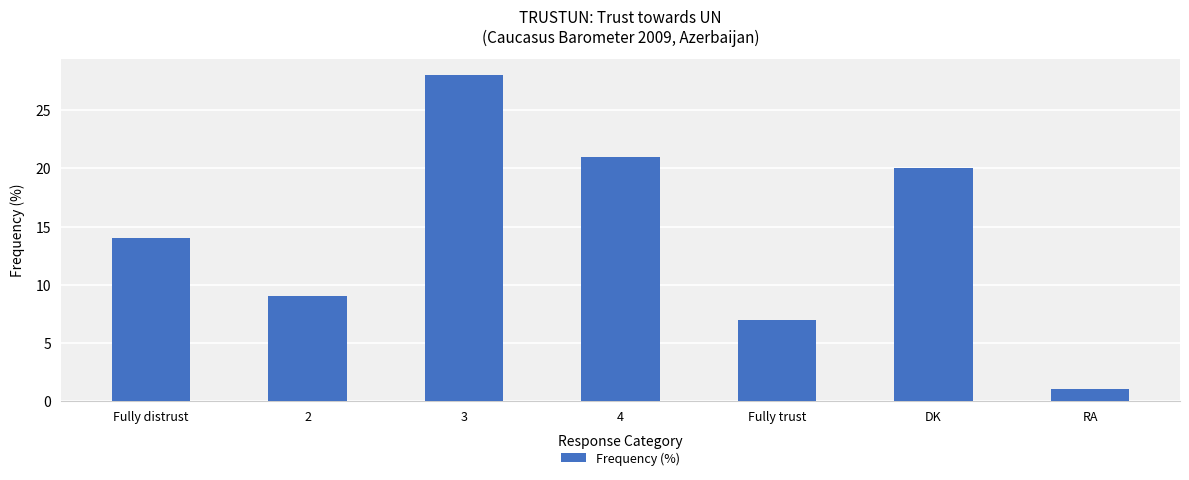

Rank the categories by value from highest to lowest.

3, 4, DK, Fully distrust, 2, Fully trust, RA